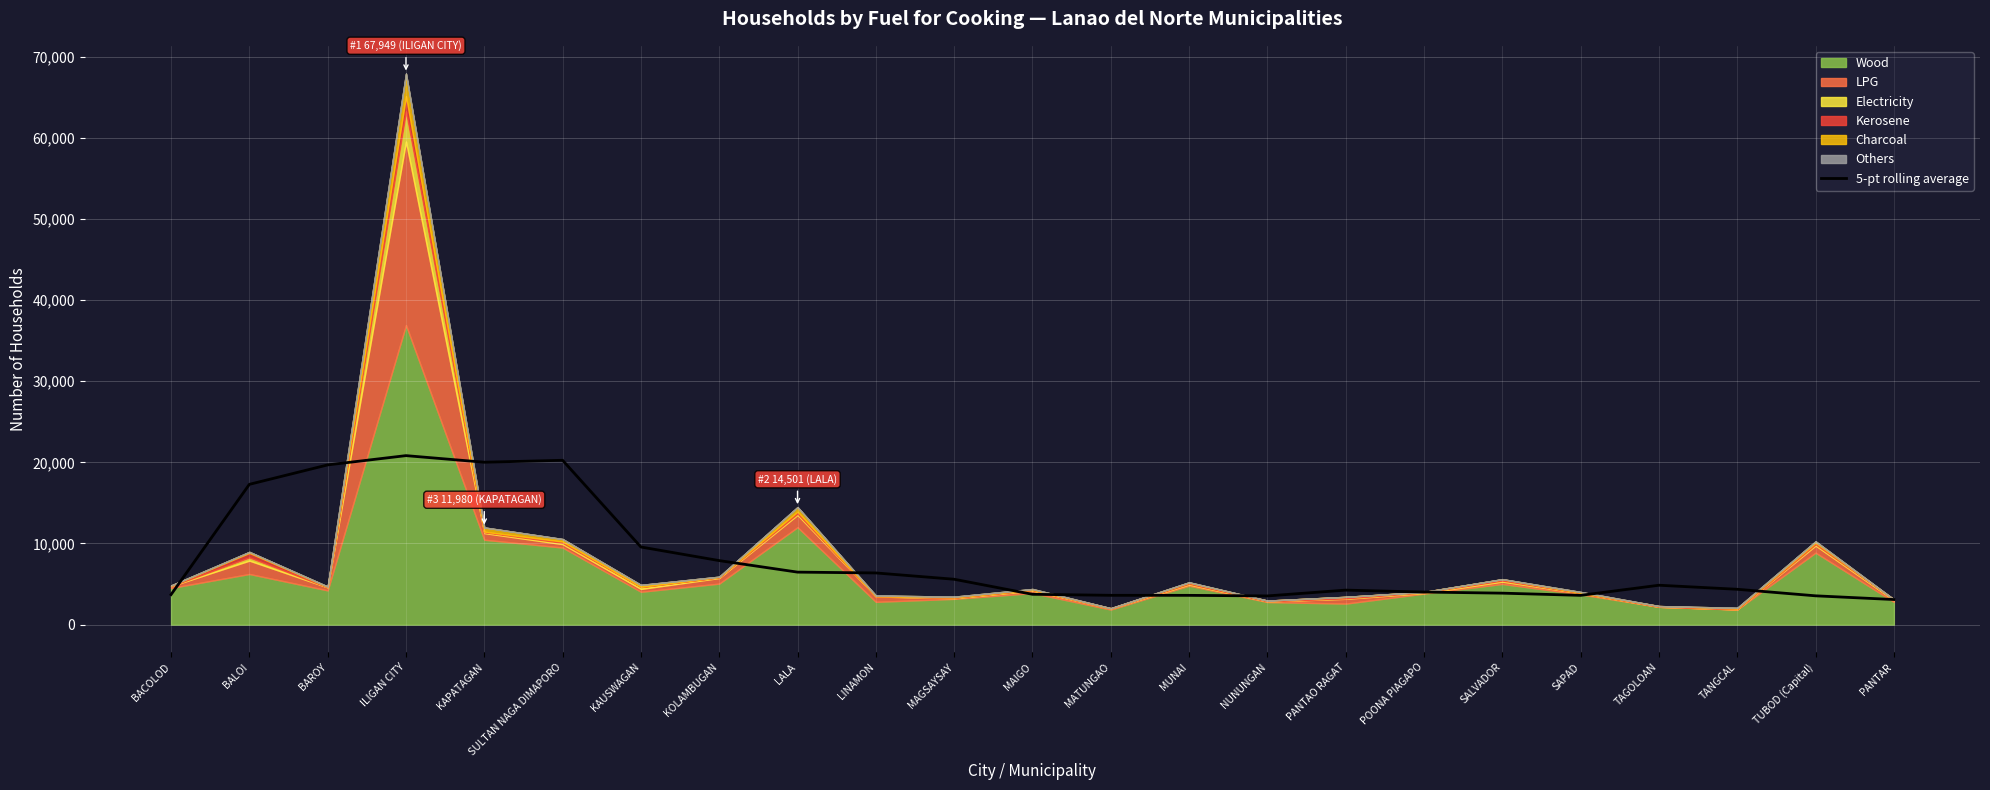

Reading left to right, extract all data points from this chart.

3701.4	17291.2	19687.2	20830.8	20016.0	20257.6	9568.0	7890.8	6470.0	6368.8	5592.0	3737.2	3611.4	3607.4	3535.4	4252.4	4013.0	3877.8	3606.4	4854.6	4355.2	3549.2	3091.4